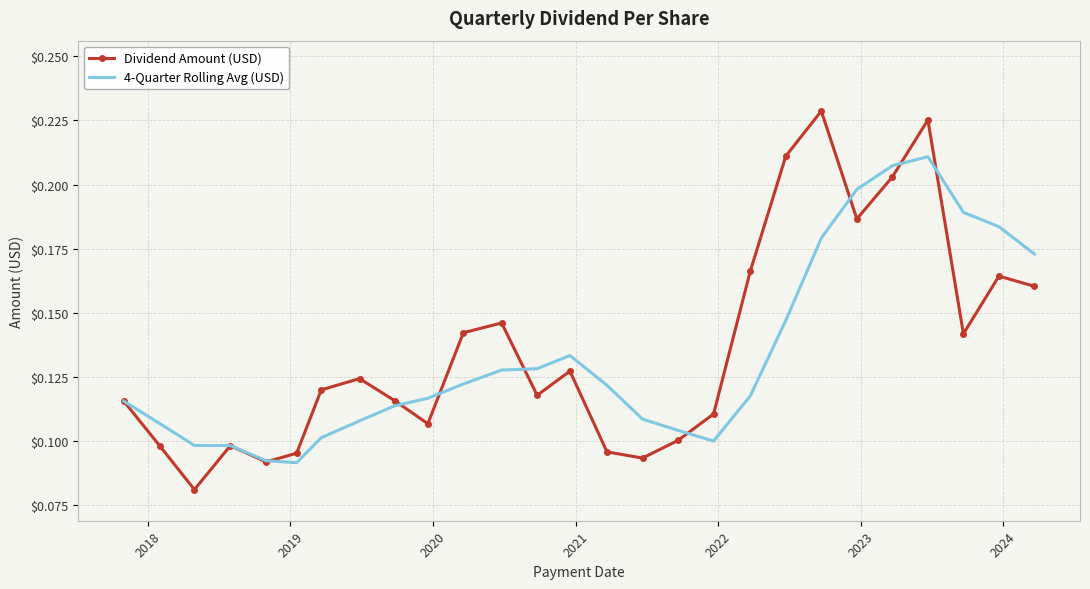

Rank the series by their maximum value, from highest to lowest.

Dividend Amount (USD), 4-Quarter Rolling Avg (USD)